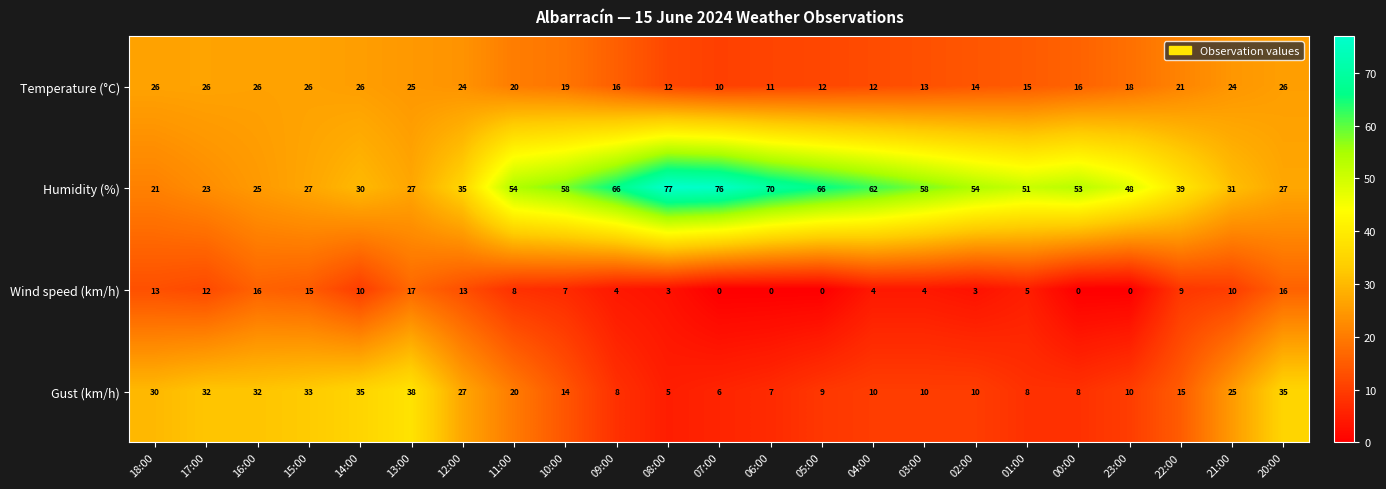

At which label is Gust (km/h) closest to 21?

11:00